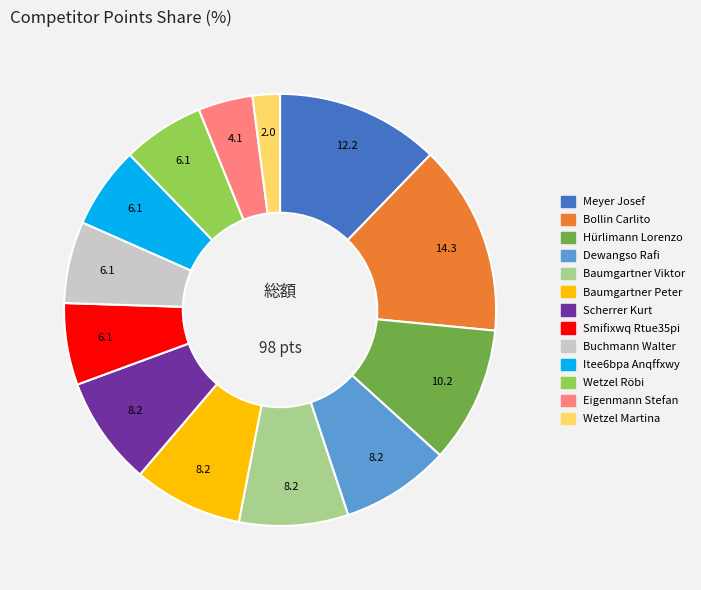

Does Itee6bpa Anqffxwy account for over 50% of the chart?

No